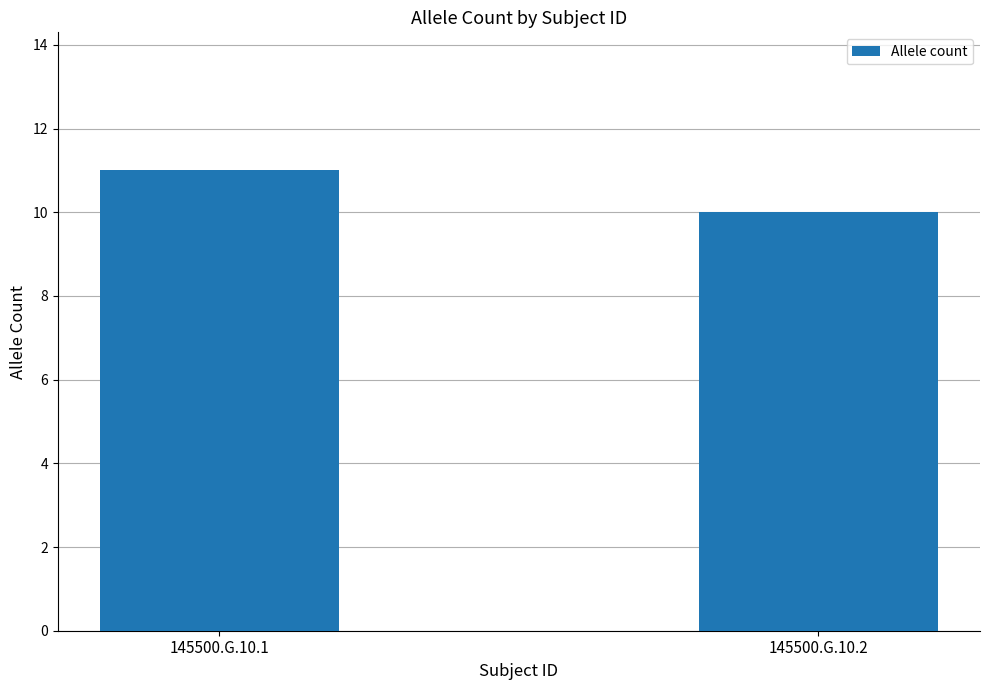

List the labels in order of value, largest first.

145500.G.10.1, 145500.G.10.2